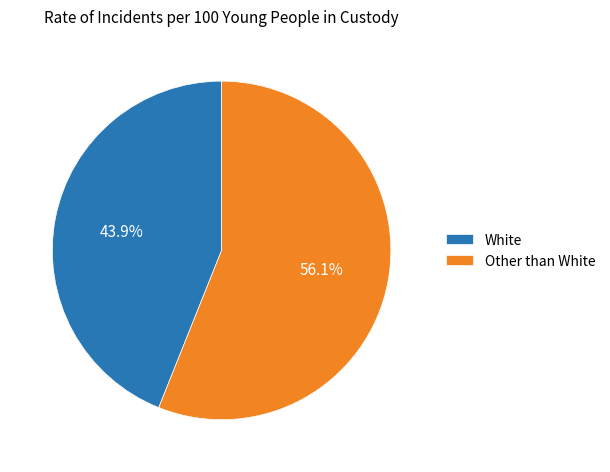

Which slice is the largest?

Other than White